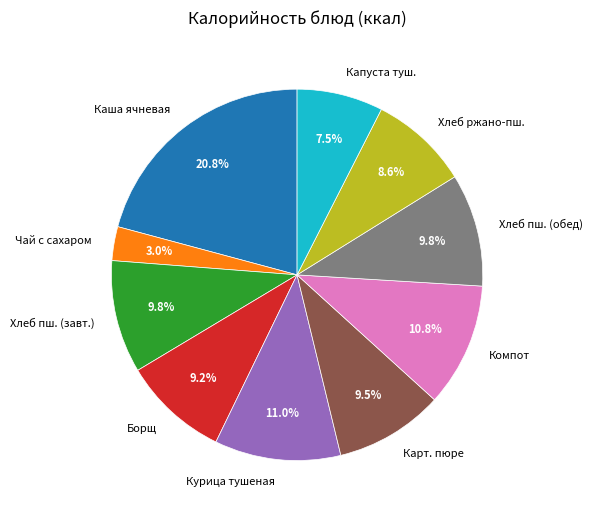

What portion of the pie excludes Чай с сахаром?

97.0%